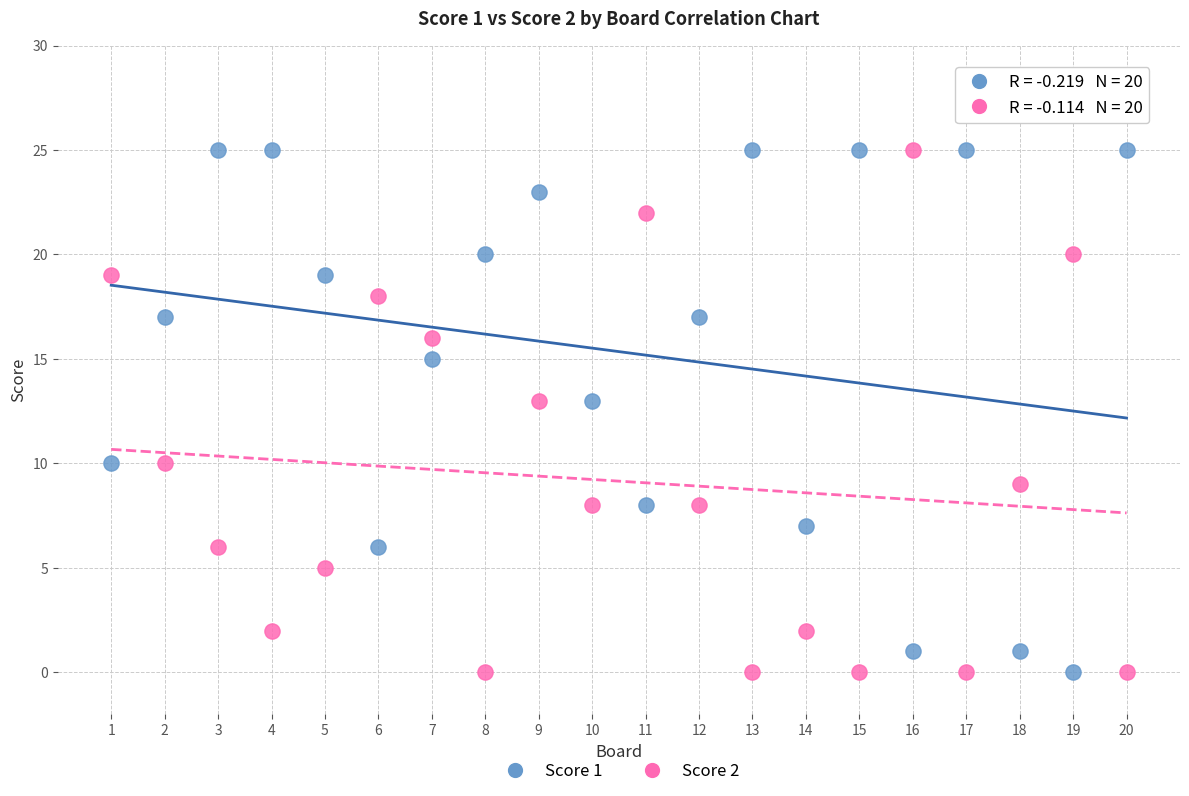

What are all the series names shown in the legend?

Score 1, Score 2